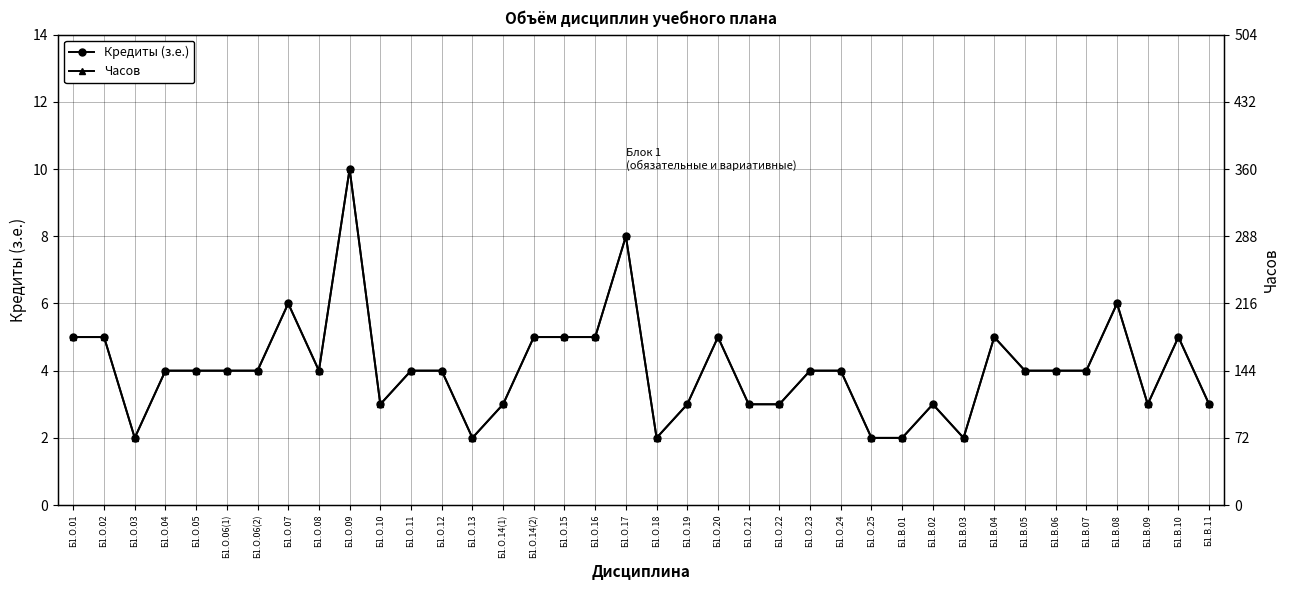

What is the smallest value displayed?

2